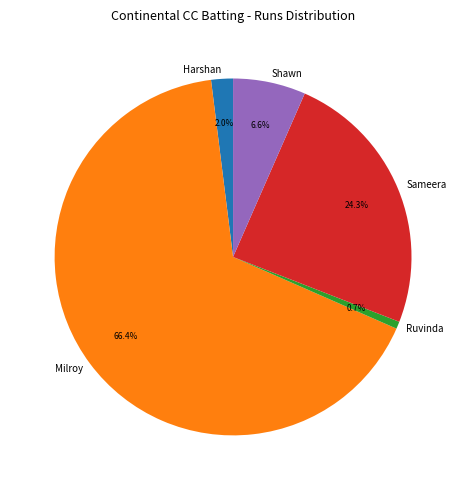

Count the number of slices in the pie.

5